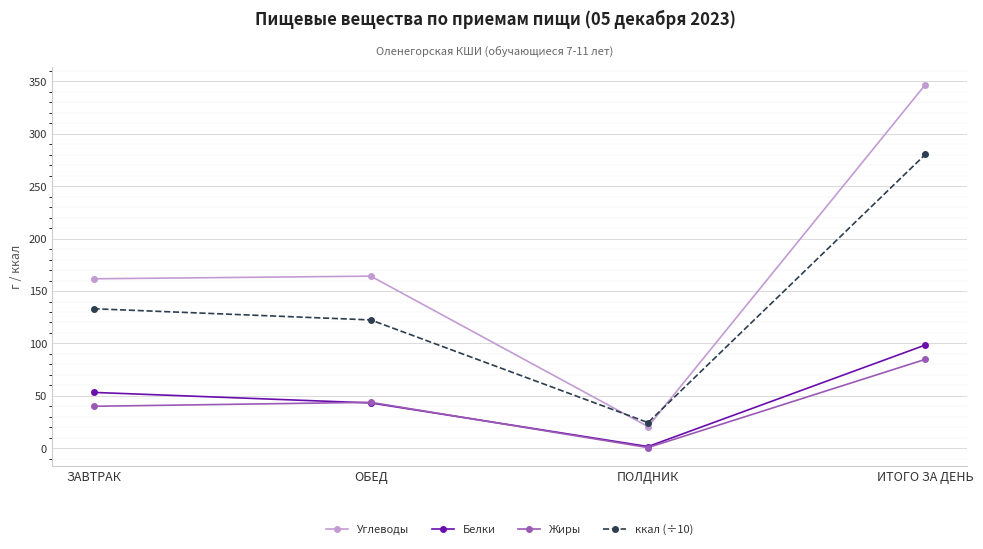

In Жиры, how many points are higher than both neighbors (excluding endpoints)?

1